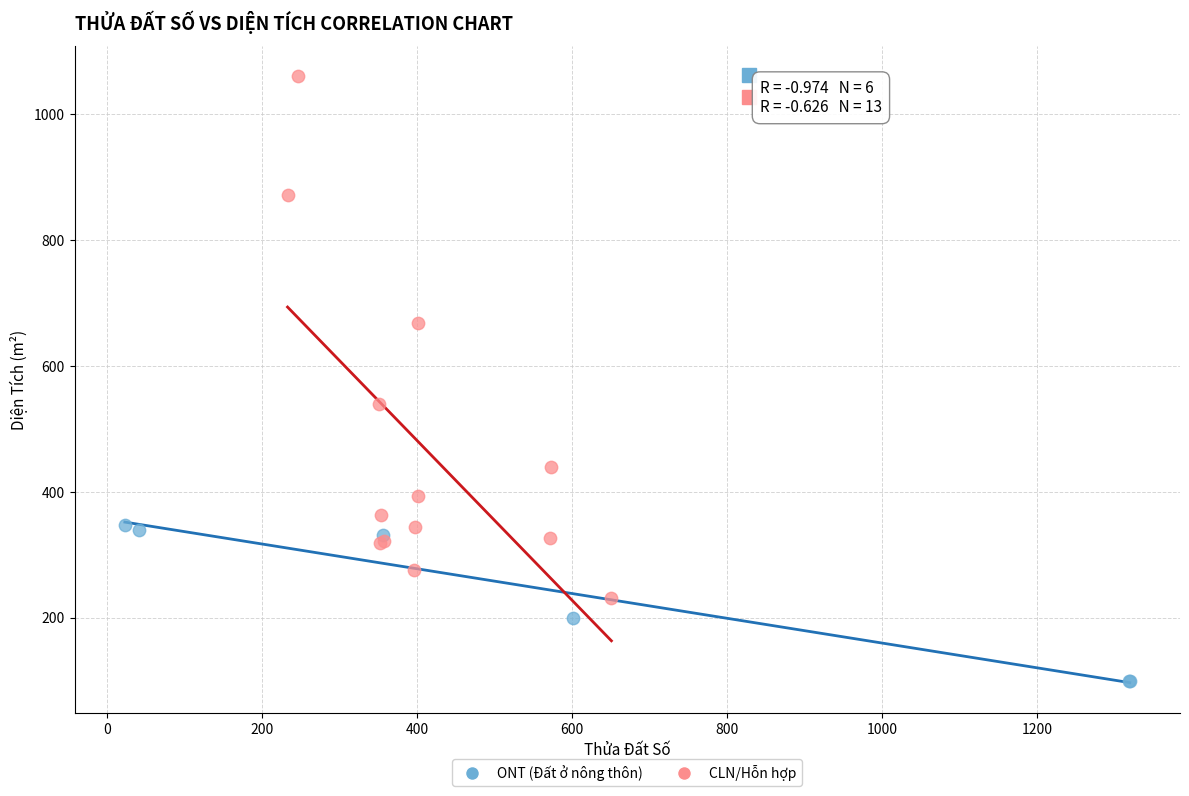

Which series has the largest Y range (max minus min)?

CLN/Hỗn hợp